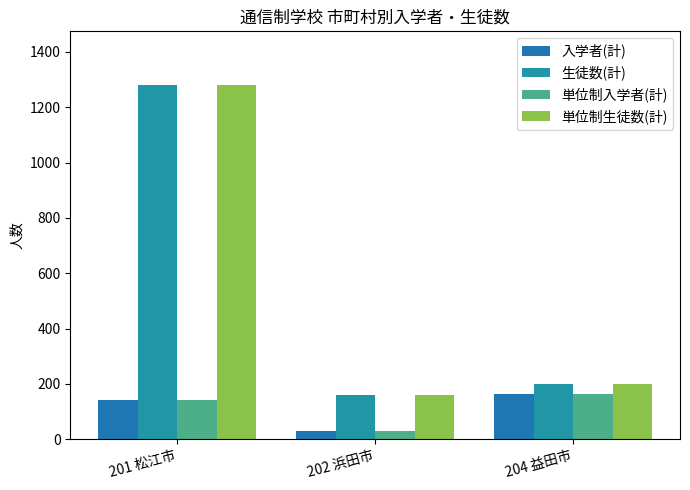

What position from the right is 202 浜田市?

2